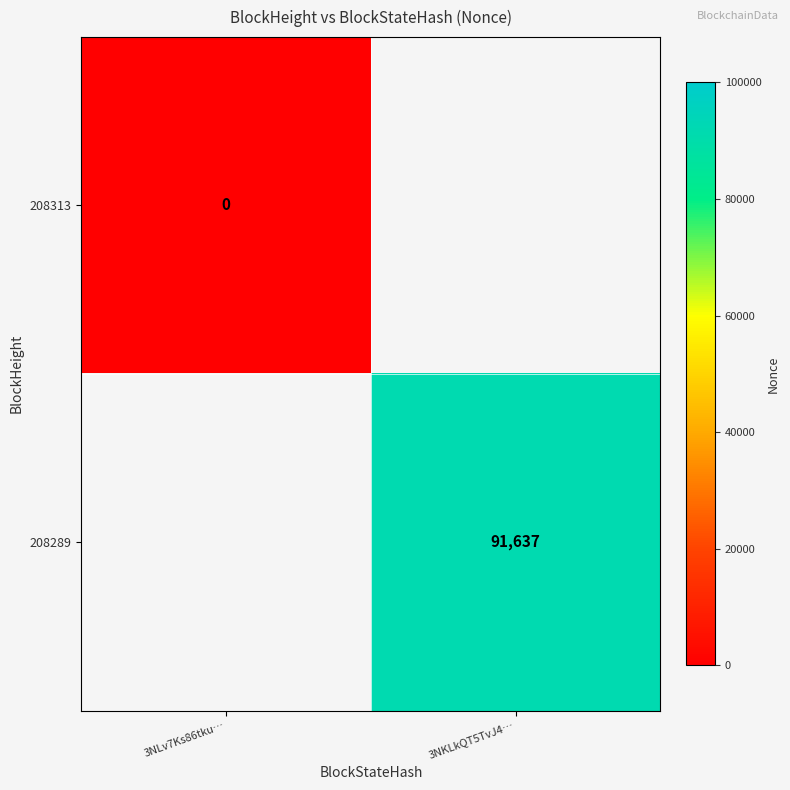

What value does the 208289 series have at 3NKLkQT5TvJ4…?

91637.0